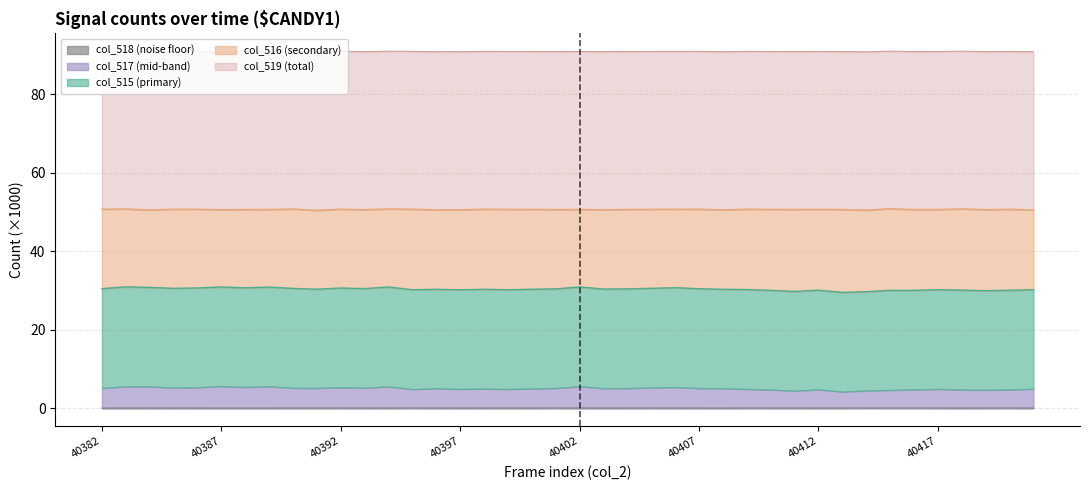

What is the value of the col_519 point at the 4th from the left?

50.7